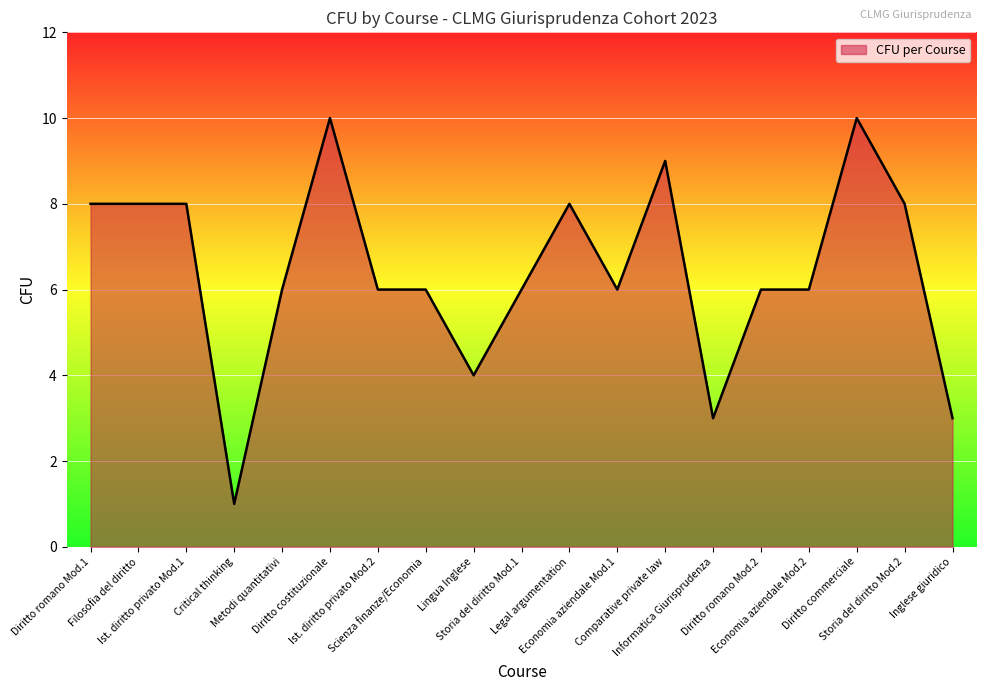

Which has a higher value, Scienza finanze/Economia or Lingua Inglese?

Scienza finanze/Economia